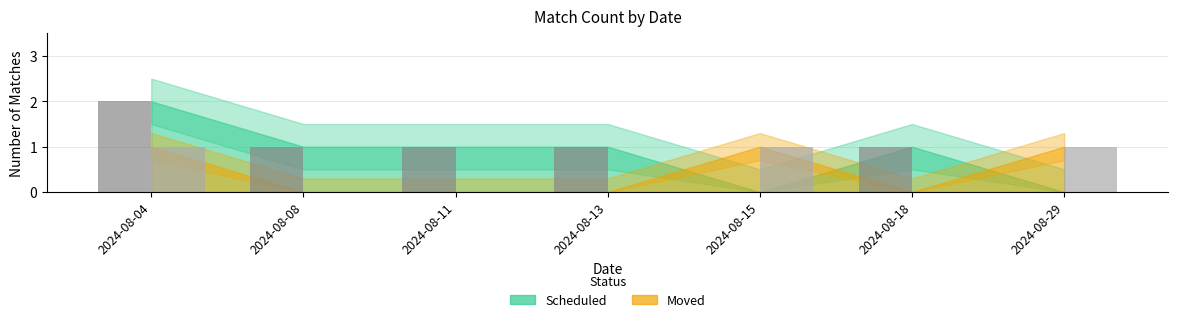

What is the total value across all series at 2024-08-08?

1